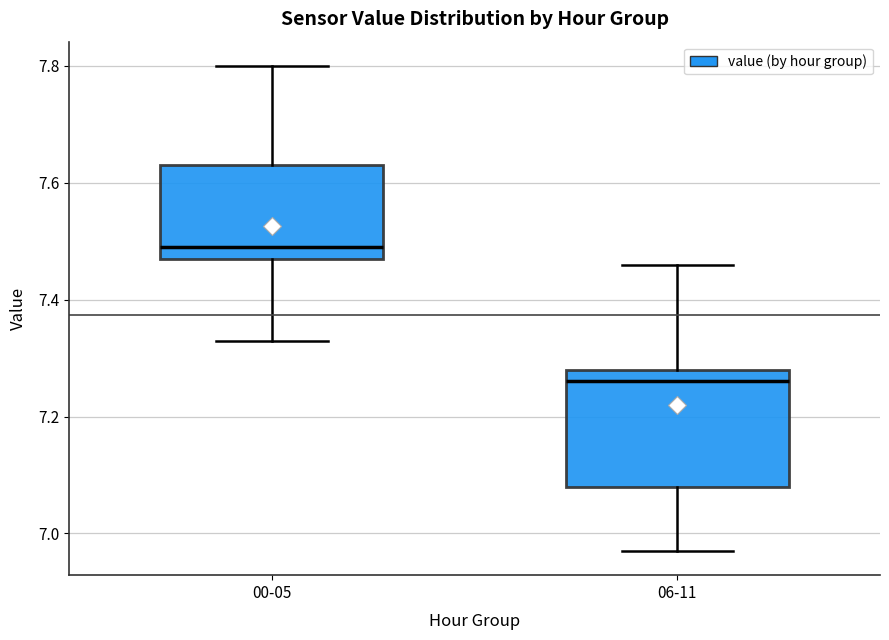

Reading left to right, transcribe this box plot: for each box, give where its median line is, the range the box spans, and where its two whiskers end, as read against the y-axis. The values are not printed on the chart, so give them approximately, as read against the axis.

00-05: median 7.50, box 7.48 to 7.64, whiskers 7.34 to 7.80
06-11: median 7.26, box 7.08 to 7.28, whiskers 6.98 to 7.46